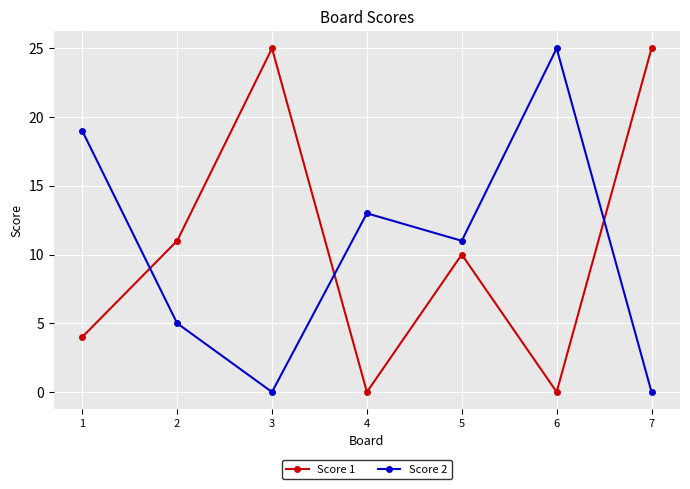

How many lines are shown in the chart?

2